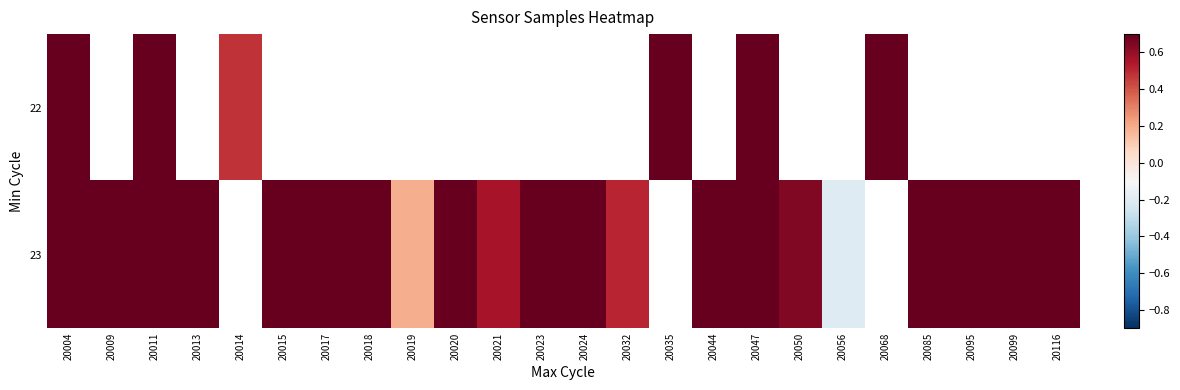

How many values in the 23 series exceed 1?

10